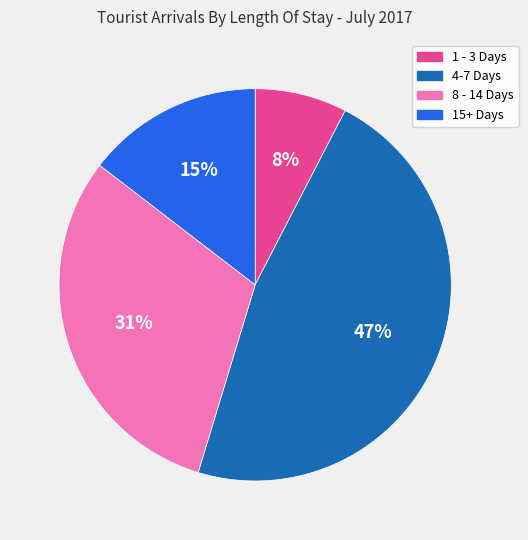

Is it true that 1 - 3 Days is 13% of the pie?

False